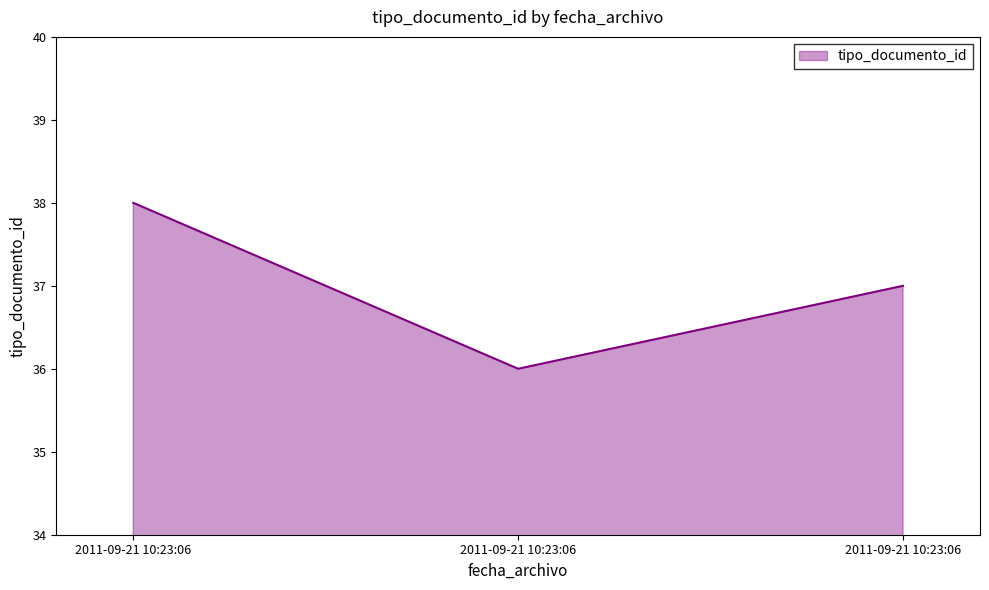

How many data points are above 37?

1